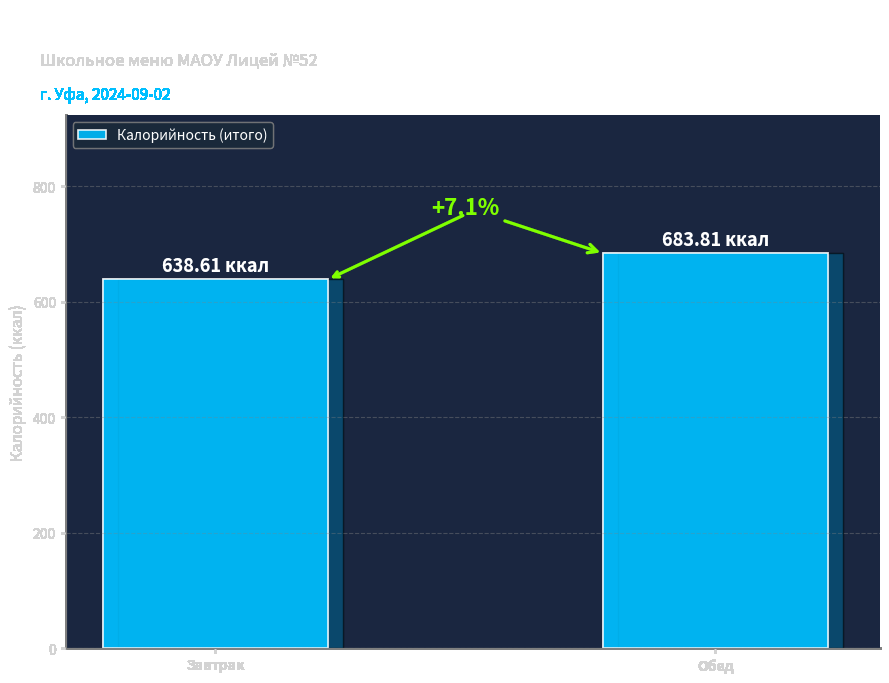

Reading left to right, list all the values displayed in this chart.

638.6	683.8